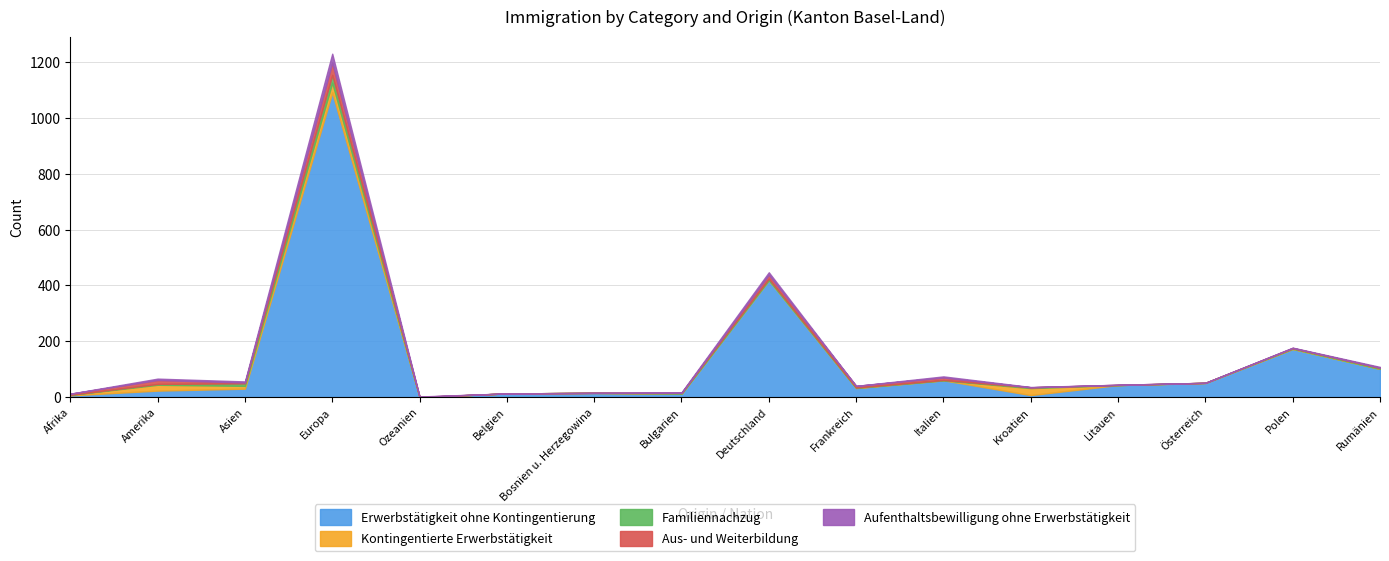

Is it true that Erwerbstätigkeit ohne Kontingentierung equals 76 at Litauen?

False